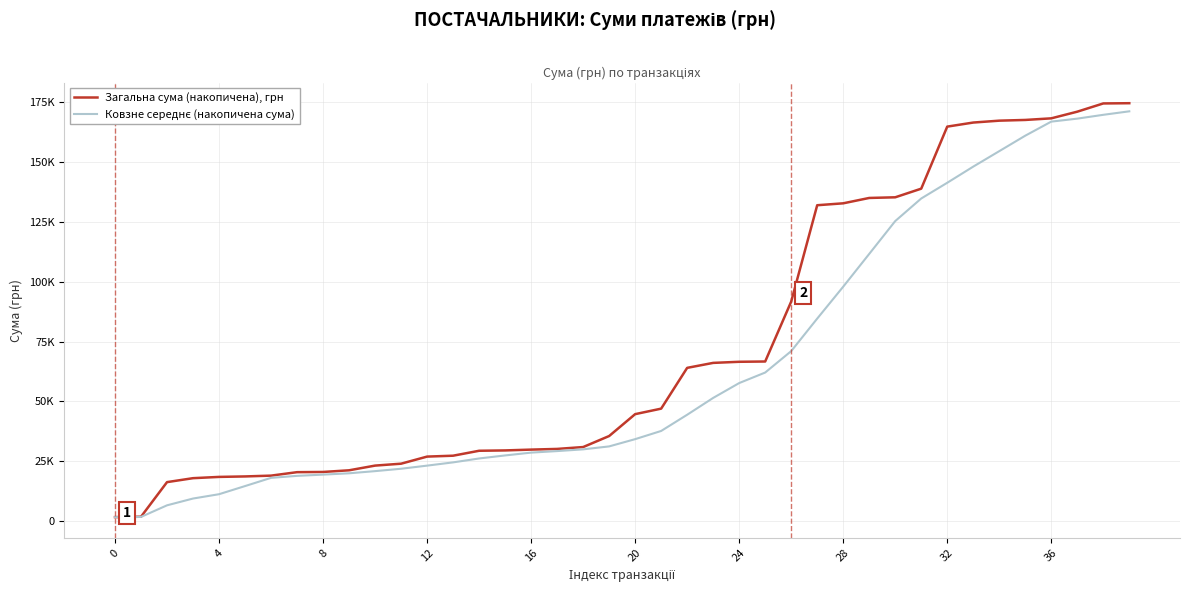

Does the chart have visible grid lines?

Yes